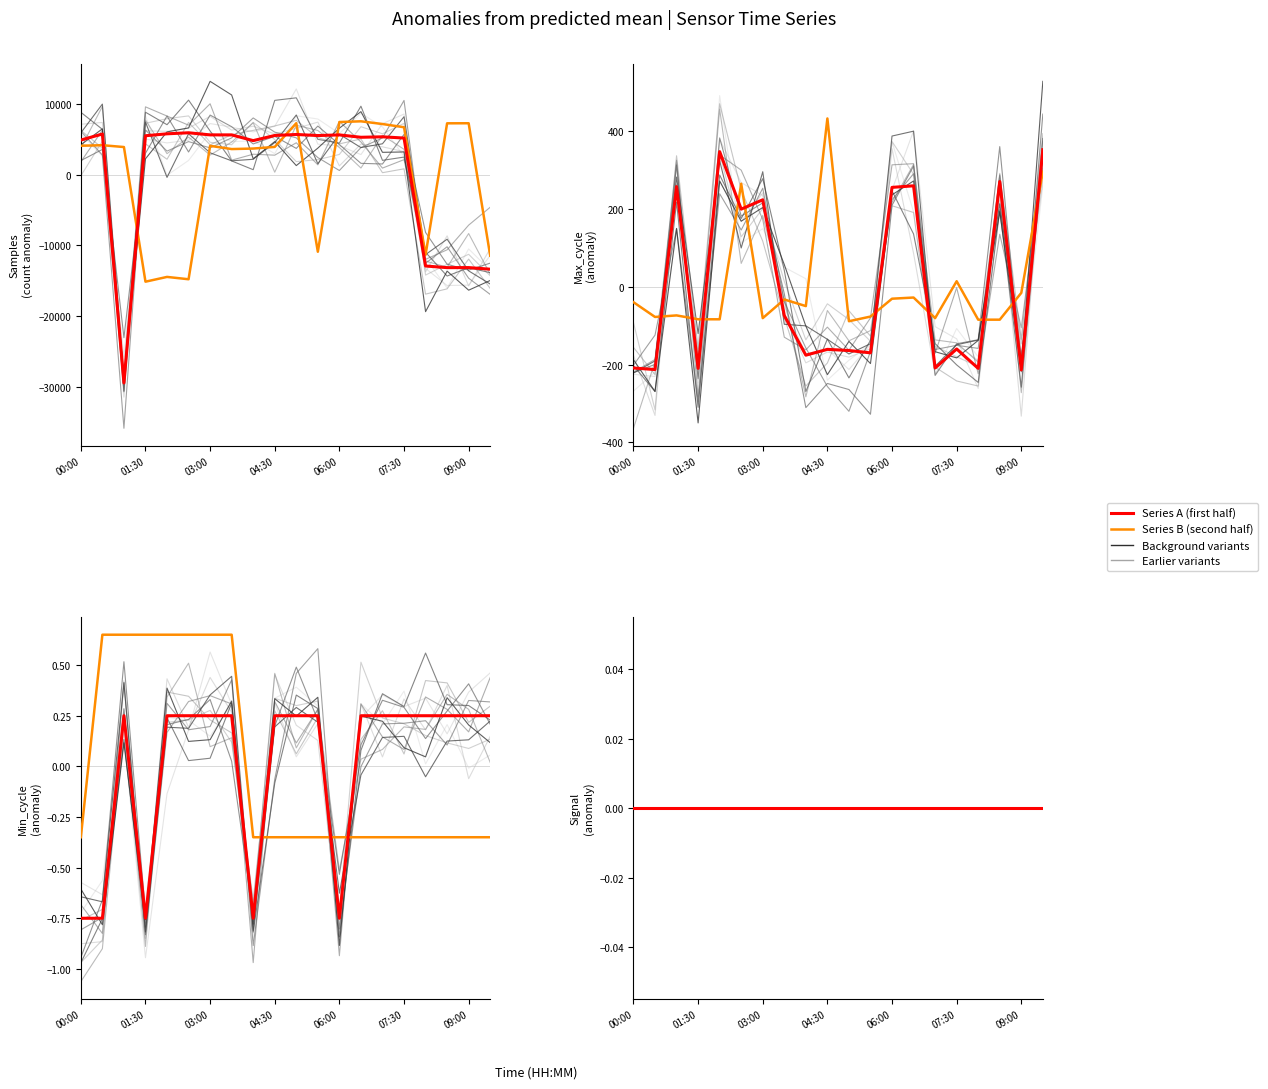

True or false: Min_cycle has a value of 0.1 at 01:00.

False